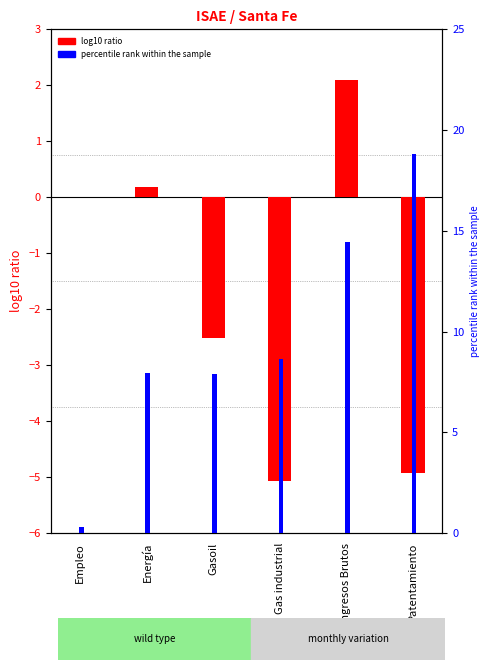

What is the spread (max minus min) of values at Gas industrial?

13.7